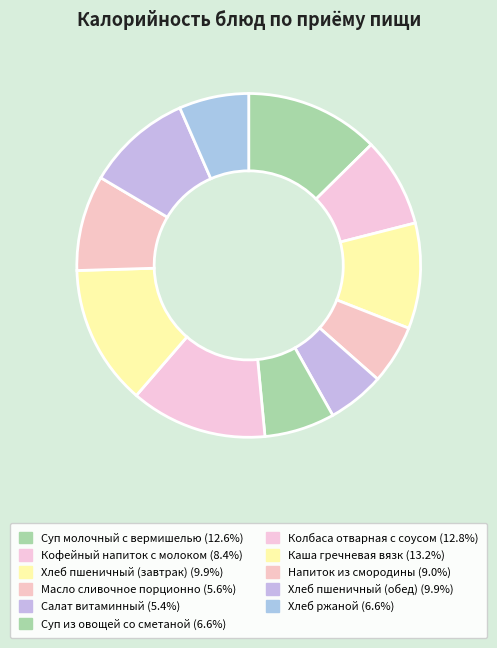

How many slices are in this pie chart?

11